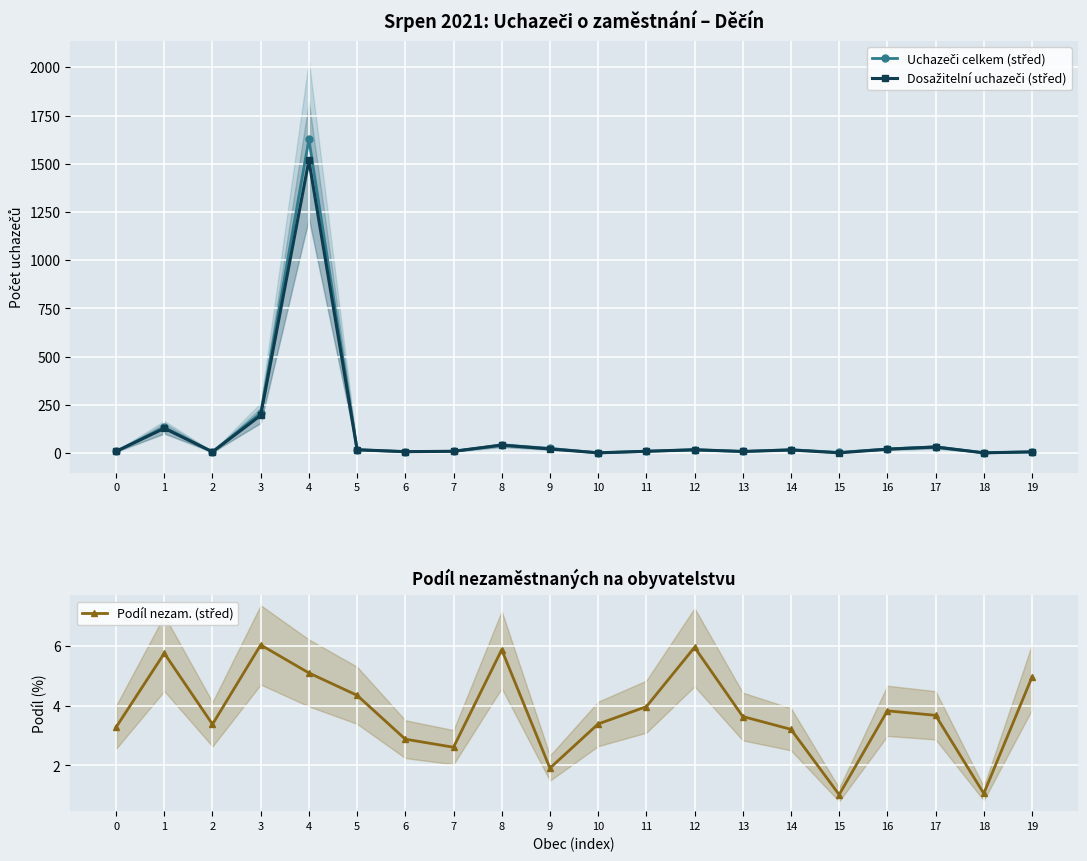

Rank the series by their maximum value, from lowest to highest.

Podíl nezam. (střed), Dosažitelní uchazeči (střed), Uchazeči celkem (střed)